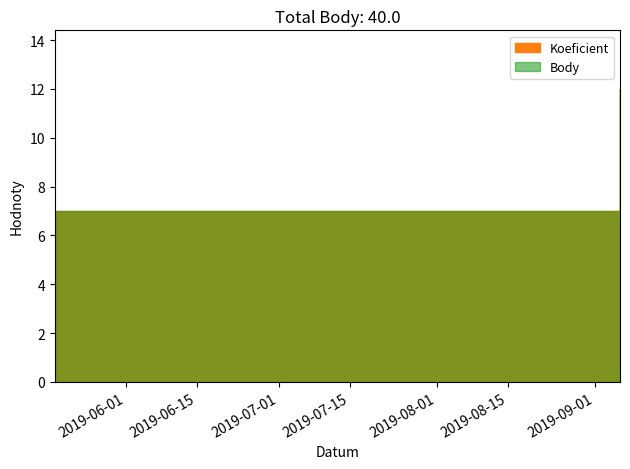

Which series changed the most between 2019-05-18 and 2019-08-17?

Koeficient